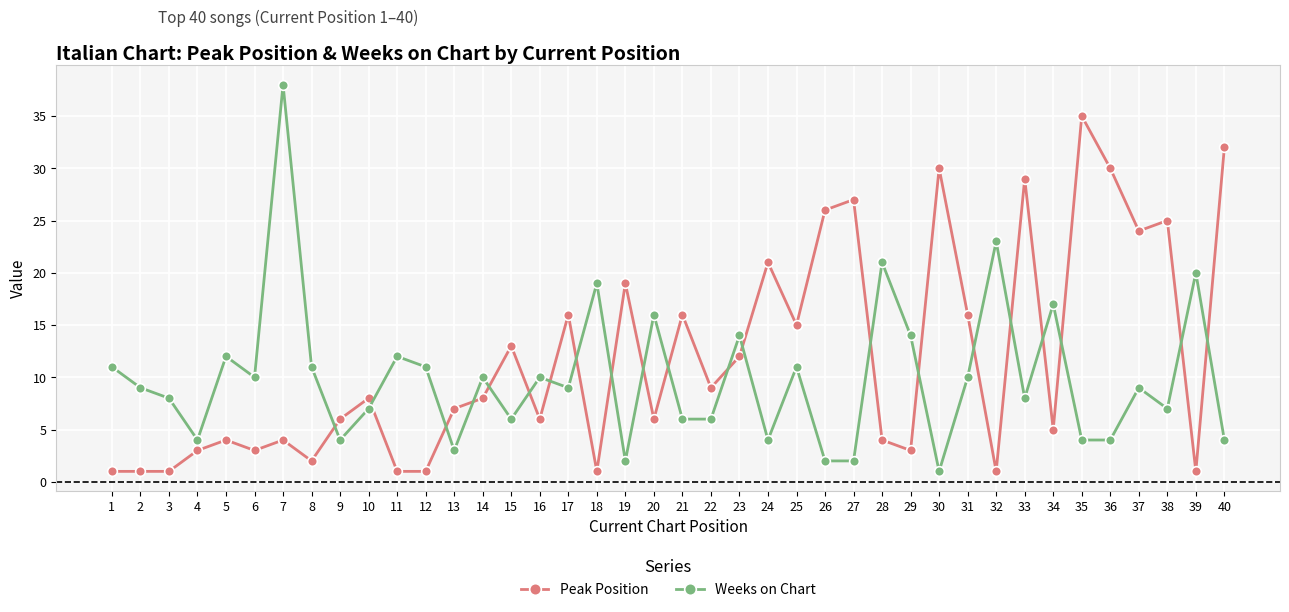

Which series has the widest spread of values?

Weeks on Chart